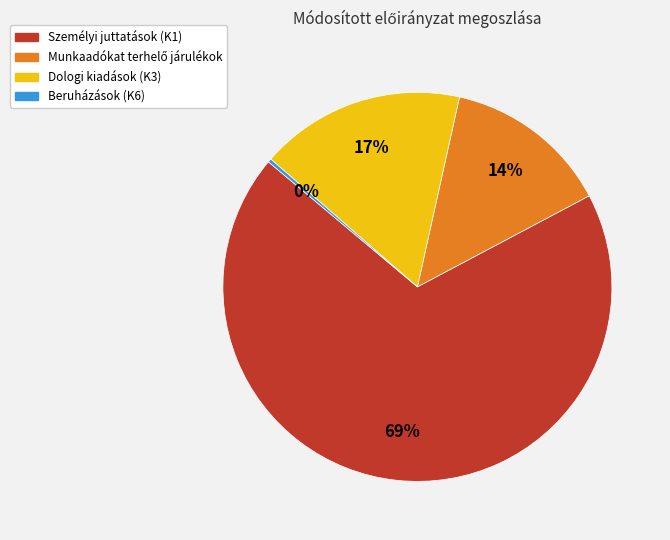

To the nearest percent, what percentage of the pie is Személyi juttatások (K1)?

69%